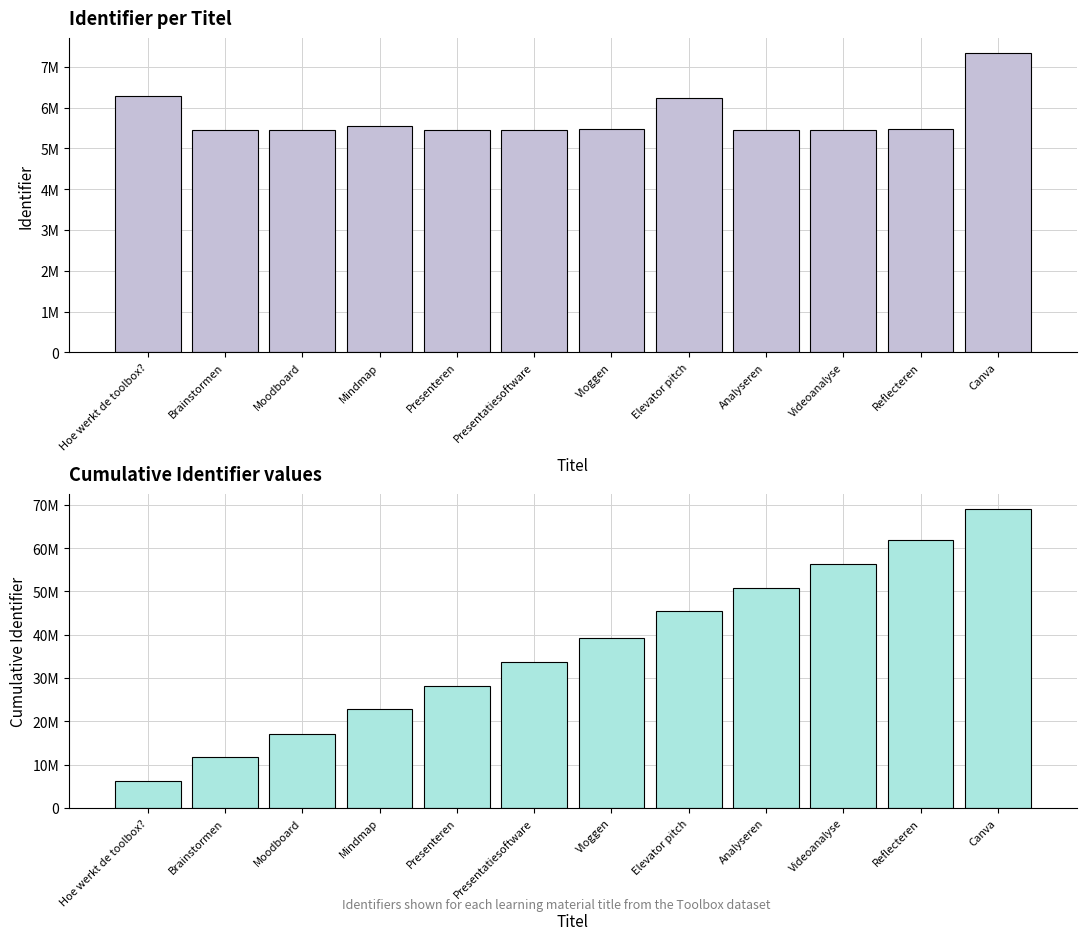

At which category is the sum across all series the highest?

Canva